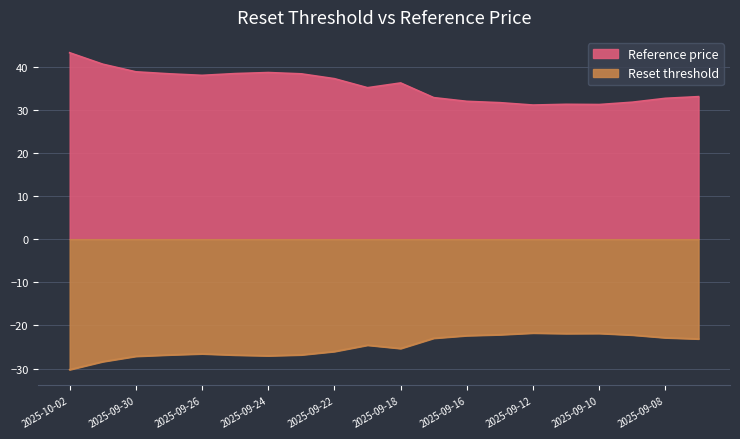

Which category has the highest value in the Reference price series?

2025-09-12